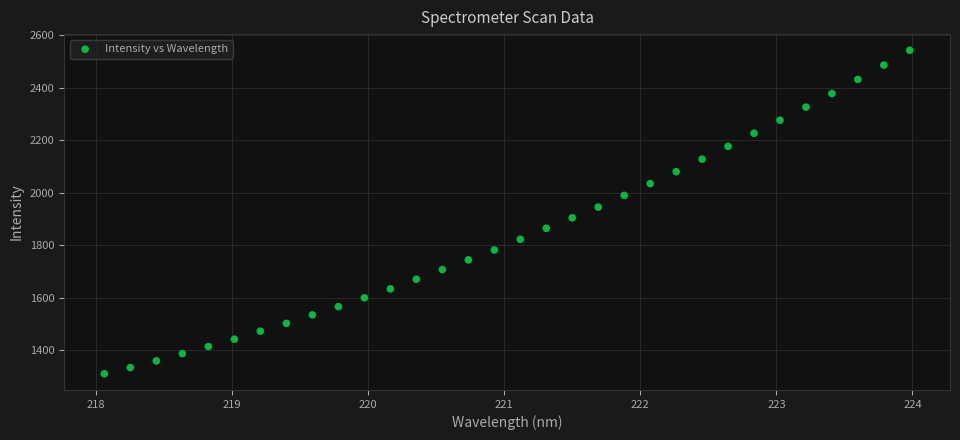

What is the range of X values (max minus min)?

5.9